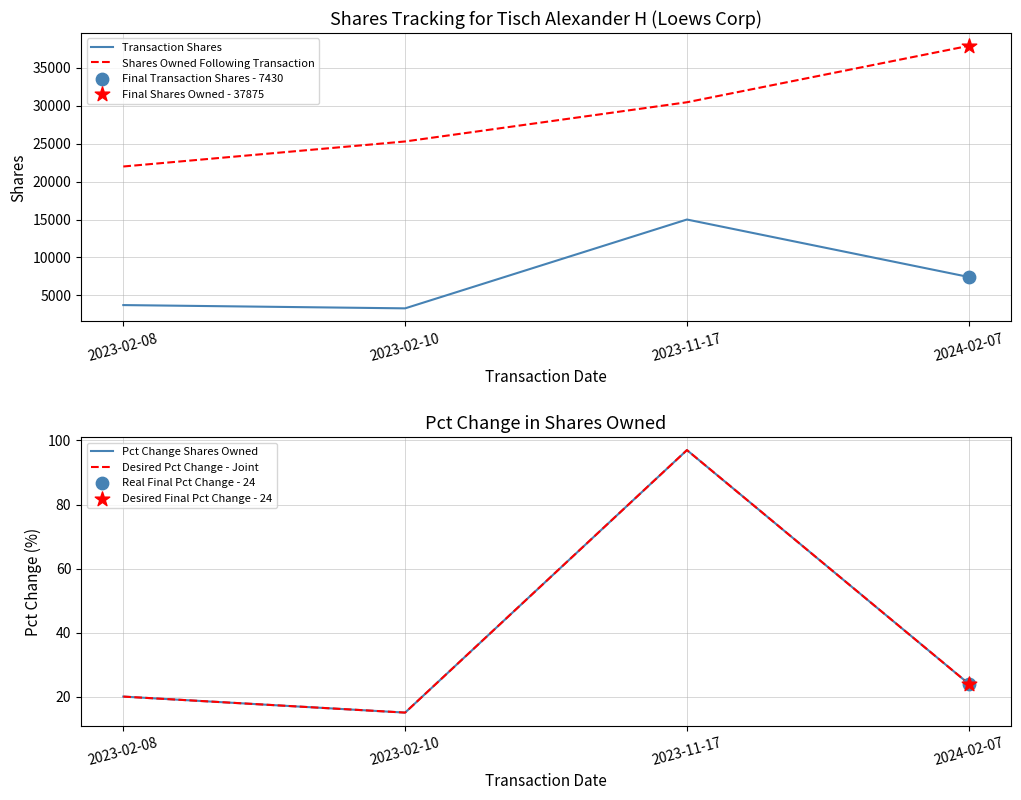

What are all the series names shown in the legend?

Transaction Shares, Shares Owned Following Transaction, Pct Change Shares Owned, Desired Pct Change - Joint